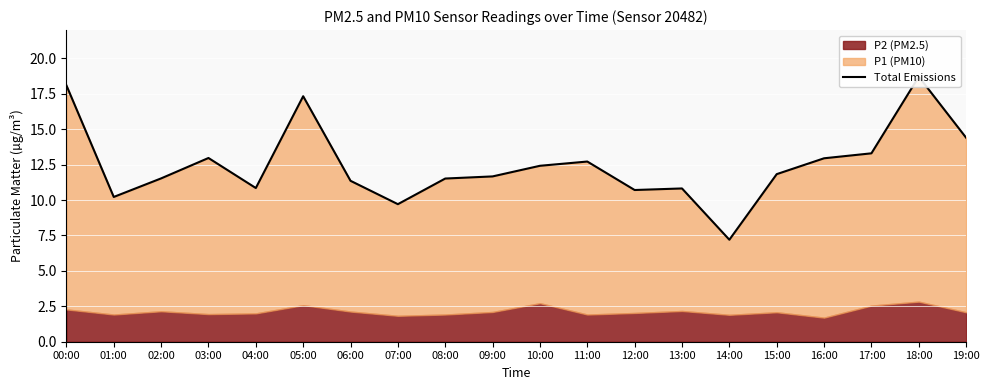

The value at 15:00 is 3.5. True or false?

False